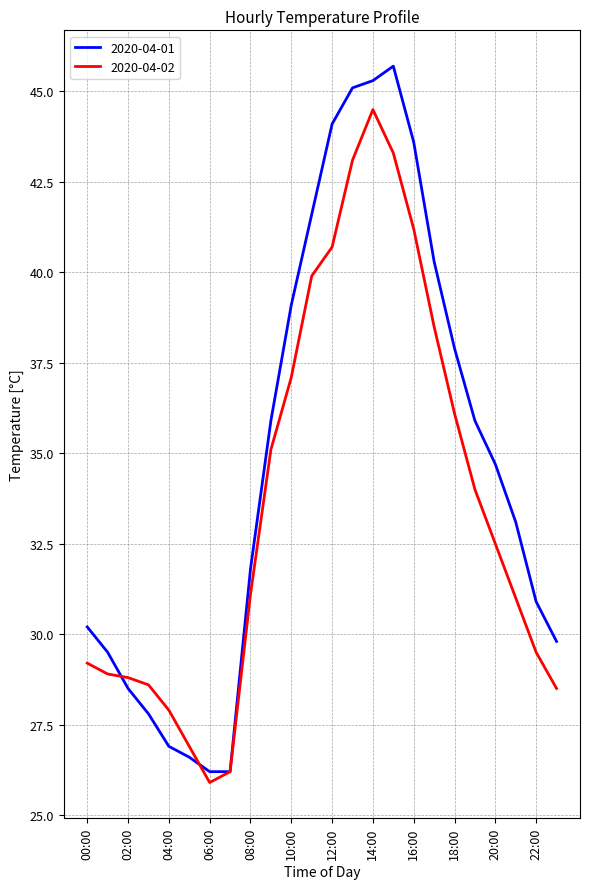

Reading right to left, extract all data points from this chart.

2020-04-01: 29.8	30.9	33.1	34.7	35.9	37.9	40.3	43.6	45.7	45.3	45.1	44.1	41.6	39.1	35.9	31.8	26.2	26.2	26.6	26.9	27.8	28.5	29.5	30.2
2020-04-02: 28.5	29.5	31.0	32.5	34.0	36.1	38.5	41.2	43.3	44.5	43.1	40.7	39.9	37.1	35.1	31.1	26.2	25.9	26.9	27.9	28.6	28.8	28.9	29.2